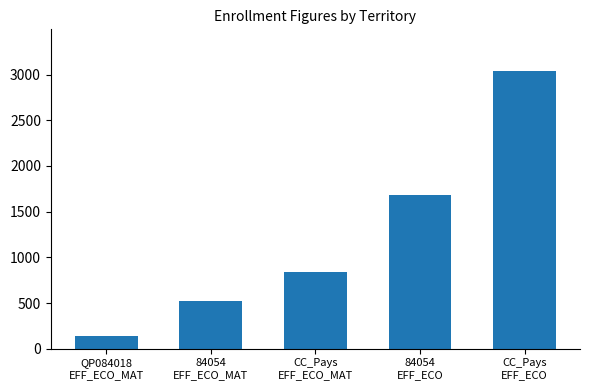

Between QP084018
EFF_ECO_MAT and CC_Pays
EFF_ECO, which is larger?

CC_Pays
EFF_ECO